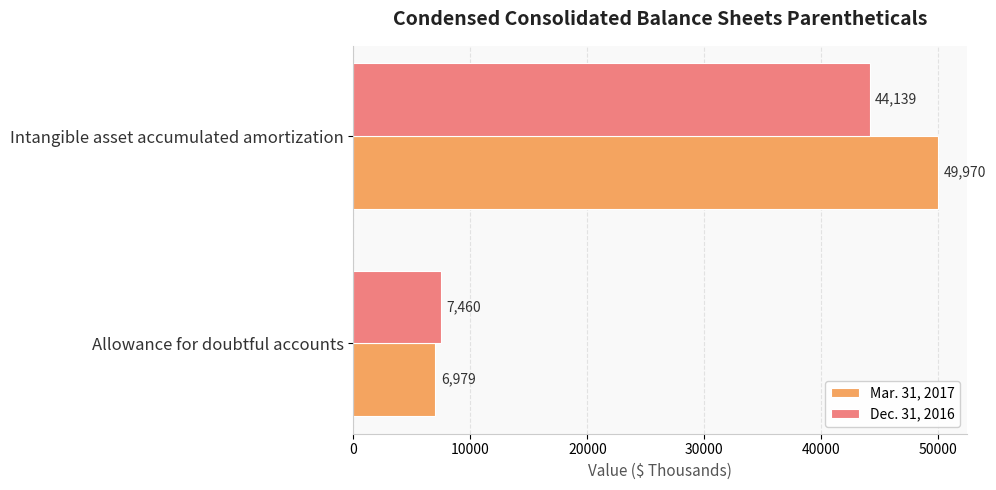

What is the sum of all Mar. 31, 2017 values?

56949